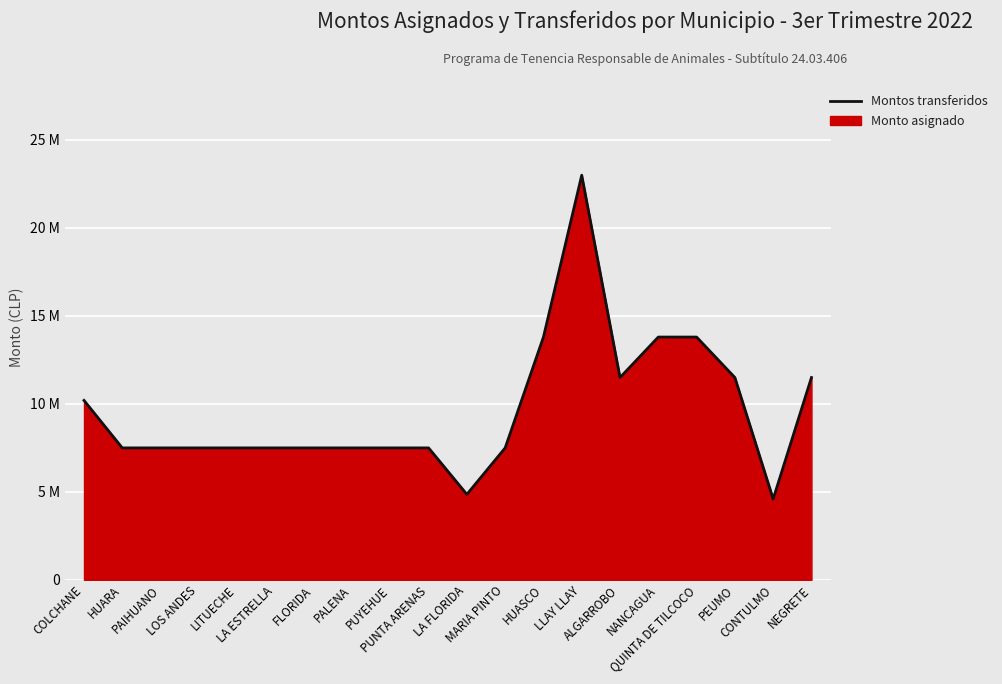

Approximately how many times larger is the value at QUINTA DE TILCOCO compared to LA FLORIDA?

2.8